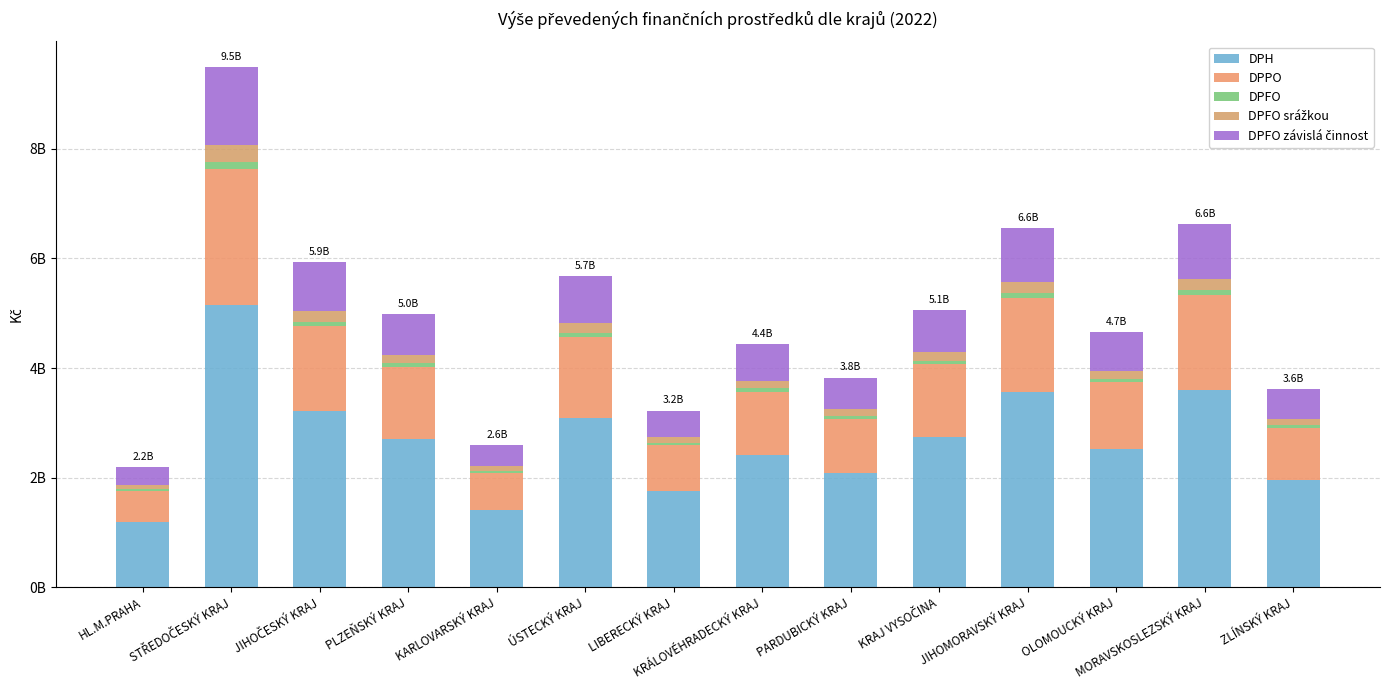

The DPFO závislá činnost series shows 984205215.5 at JIHOMORAVSKÝ KRAJ. True or false?

True